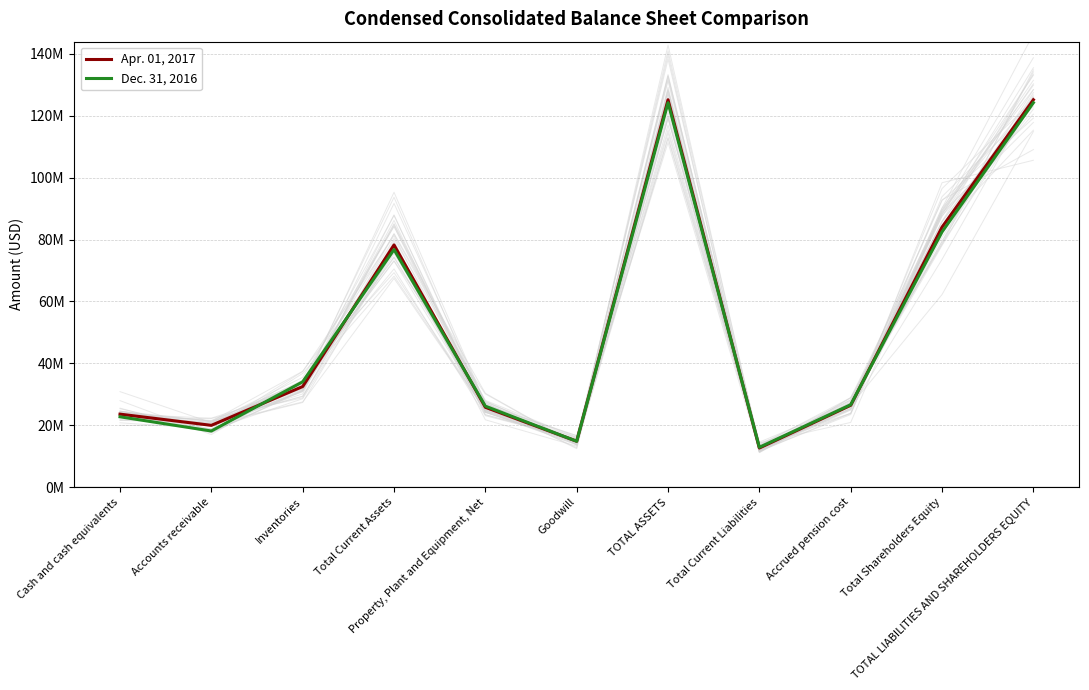

True or false: Dec. 31, 2016 has more than 2 points higher than both neighbors.

False